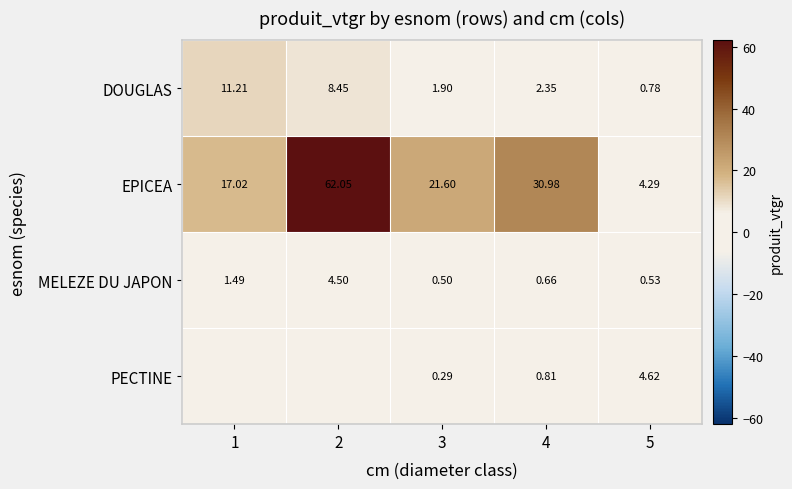

Is the value of DOUGLAS at 1 greater than the value of EPICEA at 2?

No